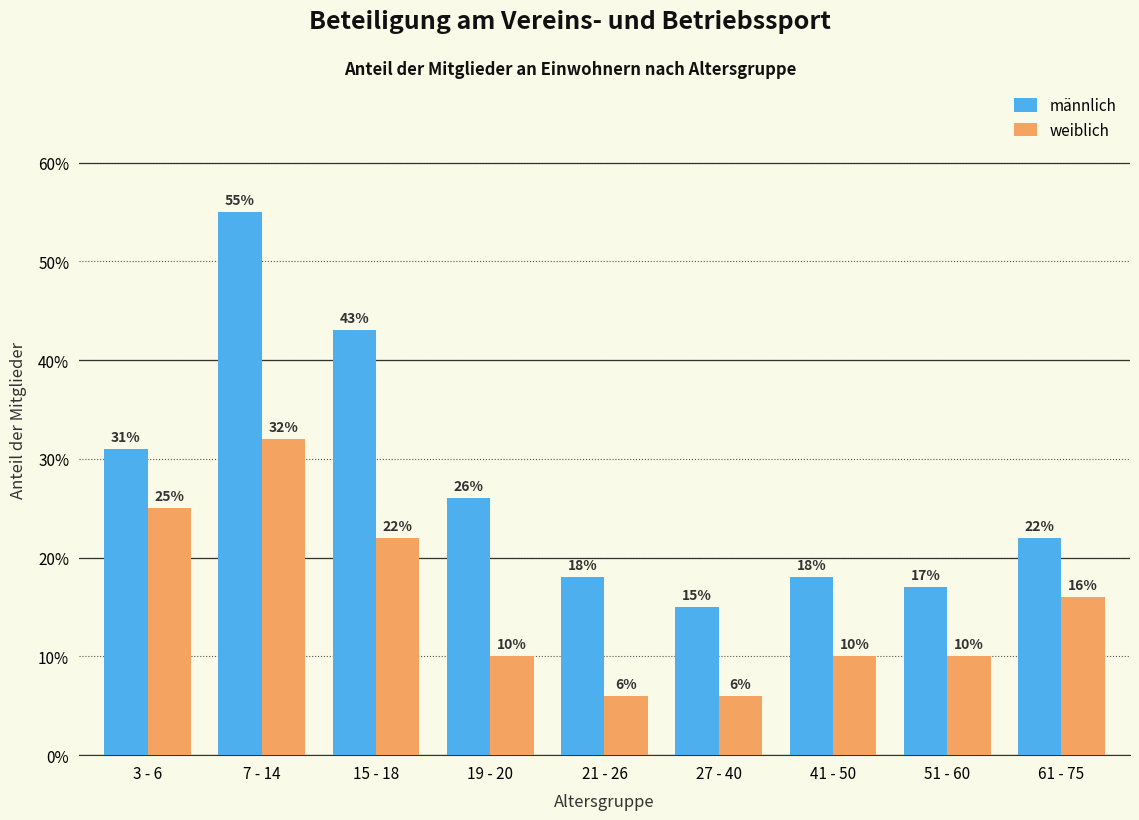

Rank the categories by männlich value from highest to lowest.

7 - 14, 15 - 18, 3 - 6, 19 - 20, 61 - 75, 21 - 26, 41 - 50, 51 - 60, 27 - 40